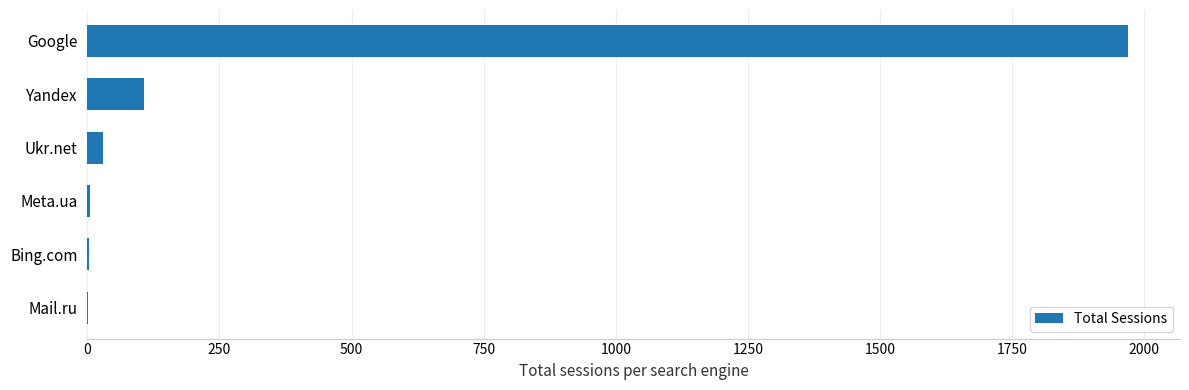

How many categories are shown in the chart?

6